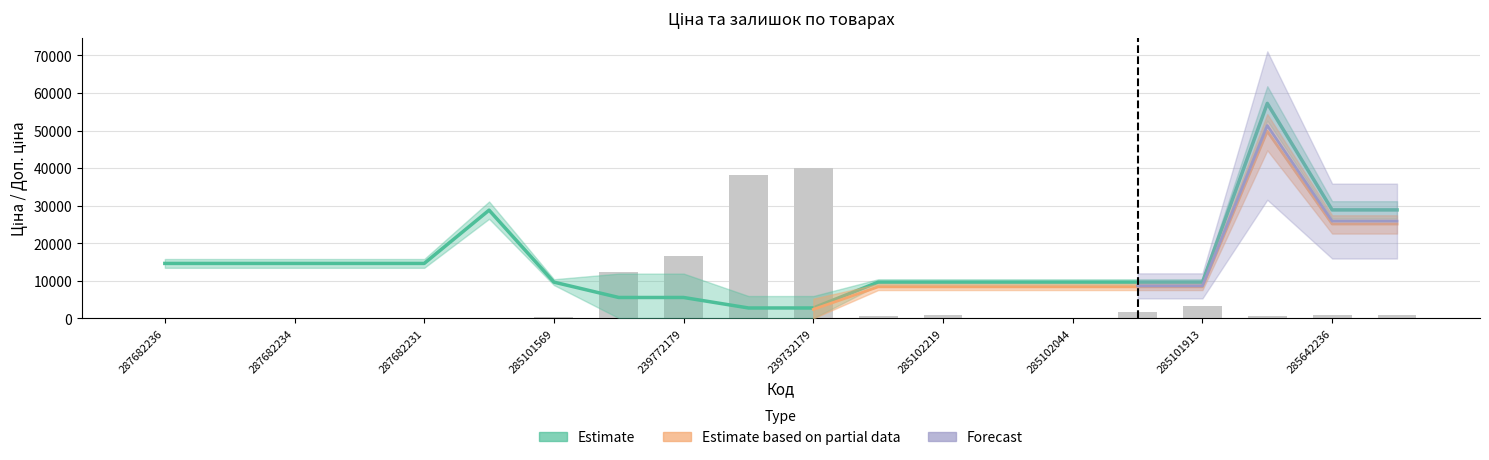

How many bars are there in total?

20